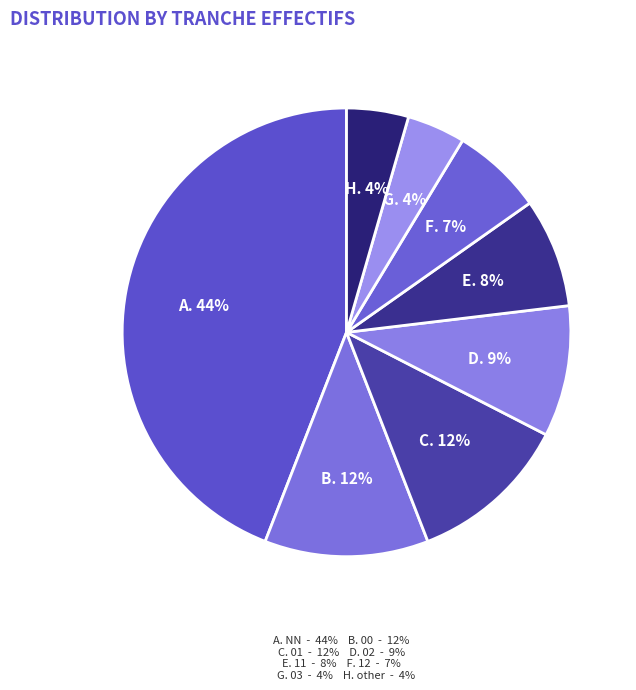

The NN slice represents 44% of the pie. True or false?

True